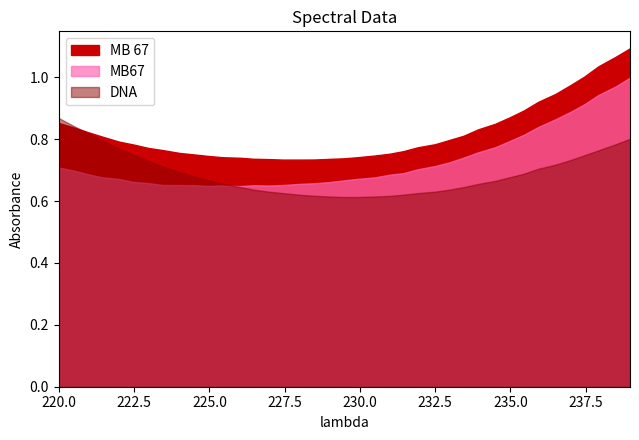

True or false: MB67 has more than 2 points higher than both neighbors.

False